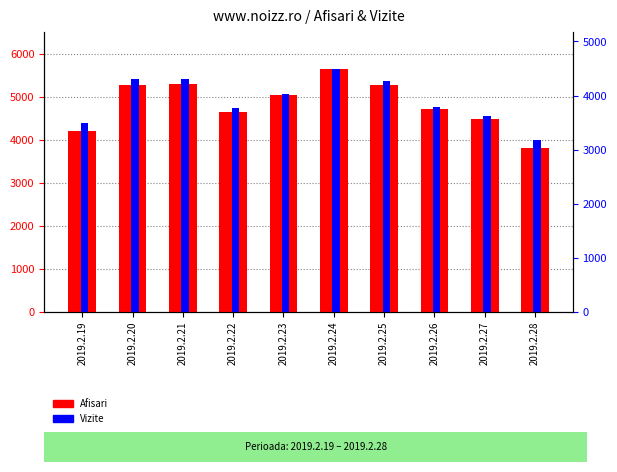

Which series has the largest range (max minus min)?

Afisari